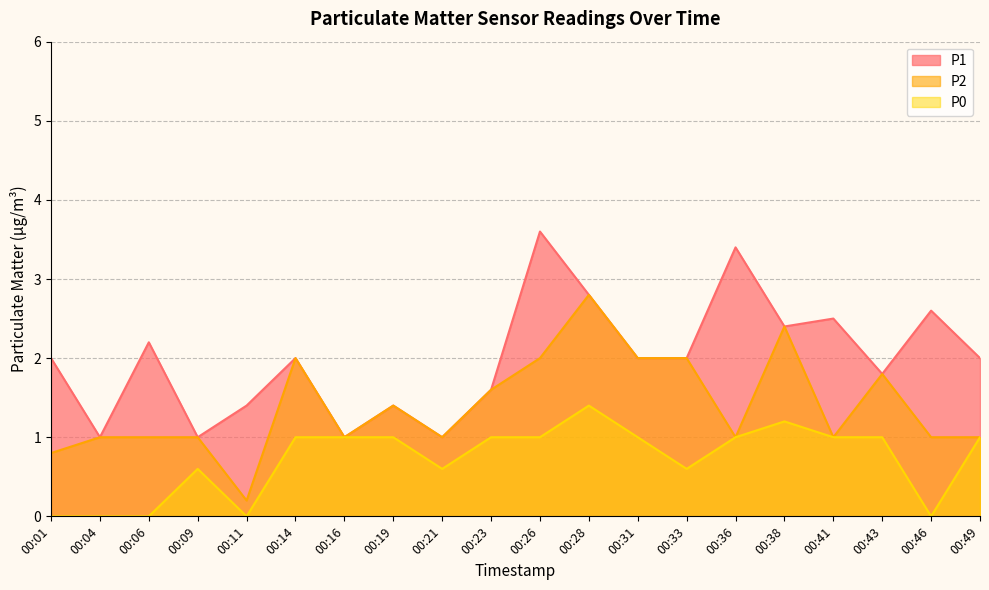

Does the chart have visible grid lines?

Yes